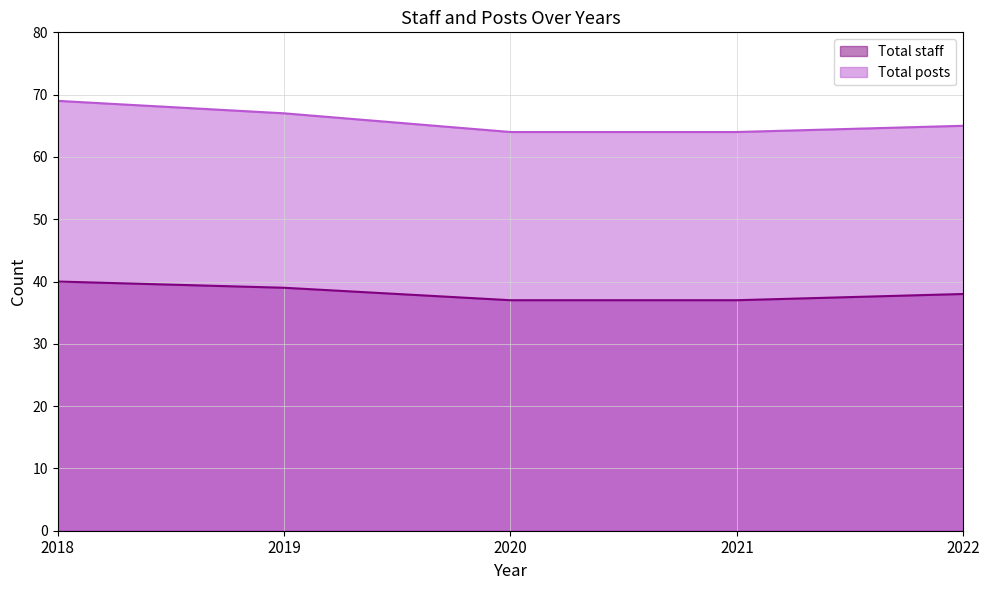

What are all the series names shown in the legend?

Total staff, Total posts